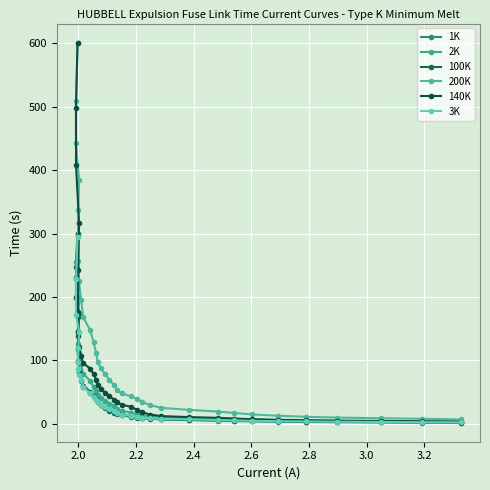

Rank the series by their maximum value, from highest to lowest.

200K, 140K, 100K, 1K, 2K, 3K